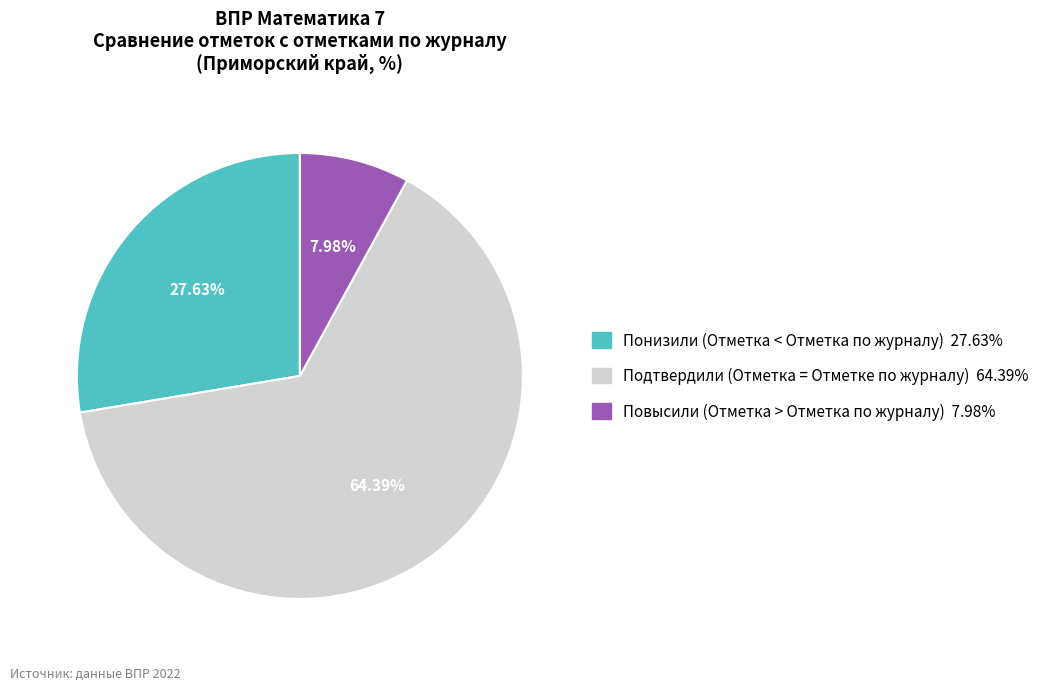

Do Понизили (Отметка < Отметка по журналу) and Повысили (Отметка > Отметка по журналу) together represent more than half of the pie?

No